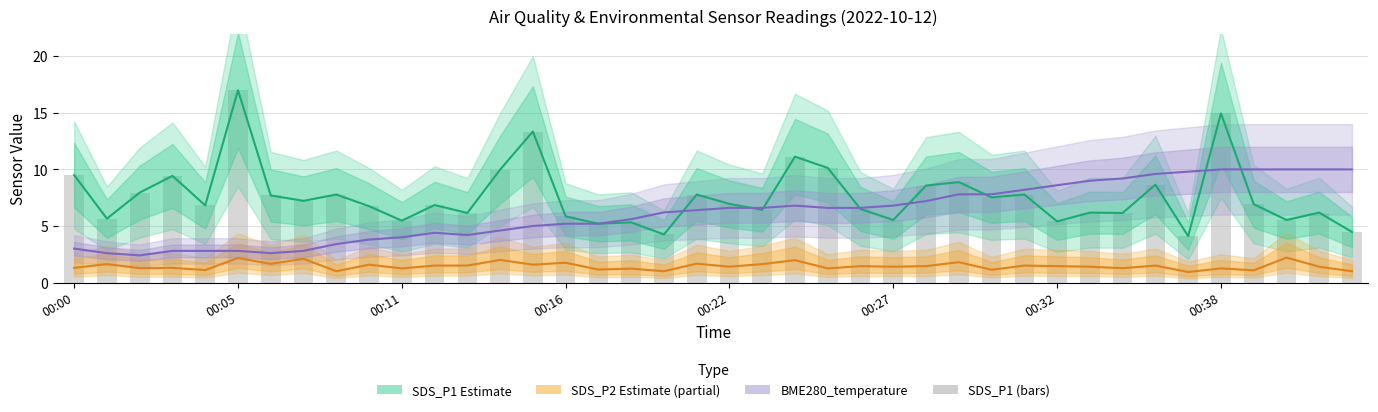

What is the difference between the maximum and minimum values in the SDS_P1 estimate series?

12.9